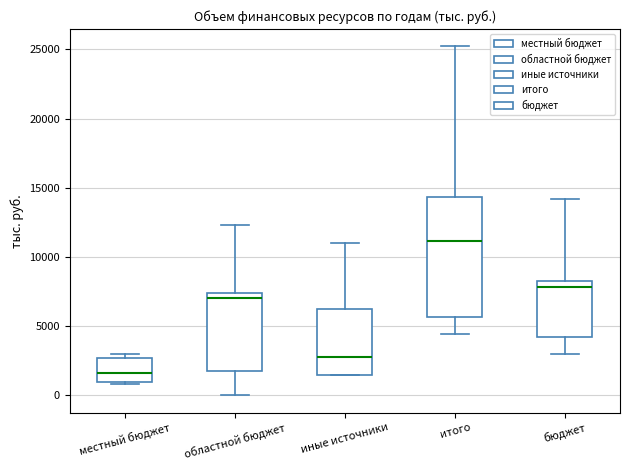

Which box has the highest median line?

итого